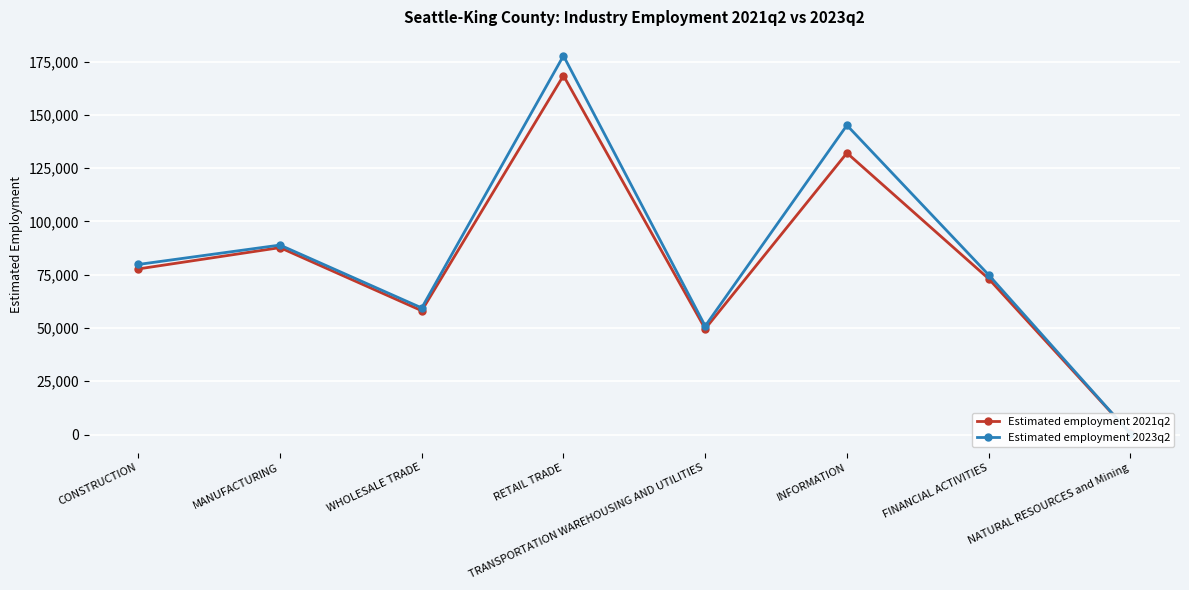

True or false: Estimated employment 2023q2 and Estimated employment 2021q2 intersect in this chart.

True